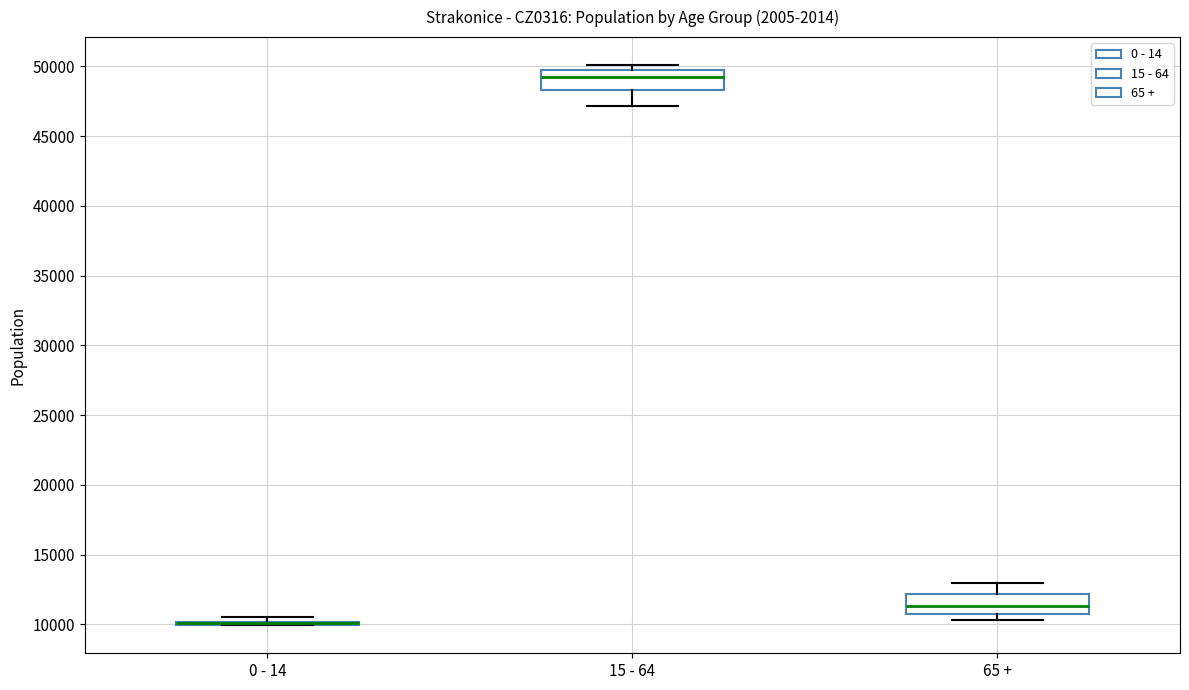

Reading left to right, read every box against the y-axis: the position of its median line, the range the box covers, and the ends of its whiskers. The values are not printed on the chart, so give them approximately, as read against the axis.

0 - 14: box collapsed to a line at 10000, whiskers 10000 to 10500
15 - 64: median 49000, box 48500 to 49500, whiskers 47000 to 50000
65 +: median 11500, box 11000 to 12000, whiskers 10500 to 13000